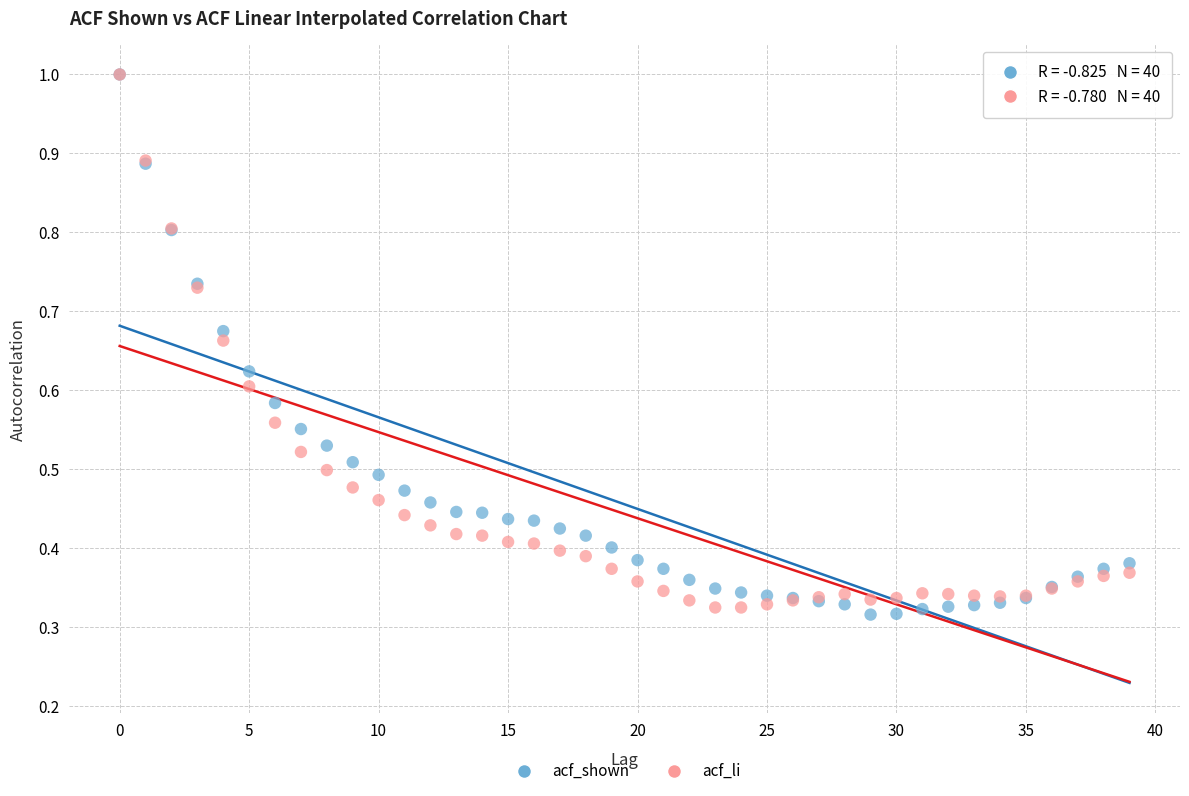

What are all the series names shown in the legend?

acf_shown, acf_li